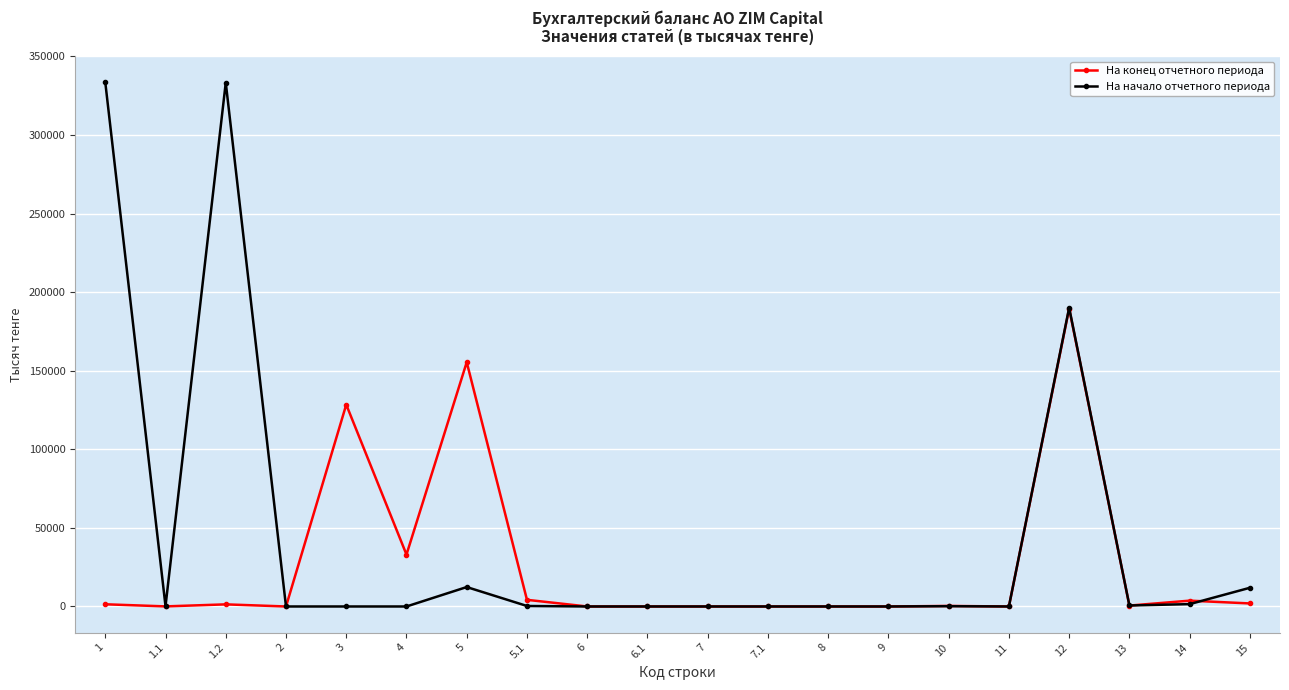

True or false: На начало отчетного периода has more than 1 interior local peaks.

True